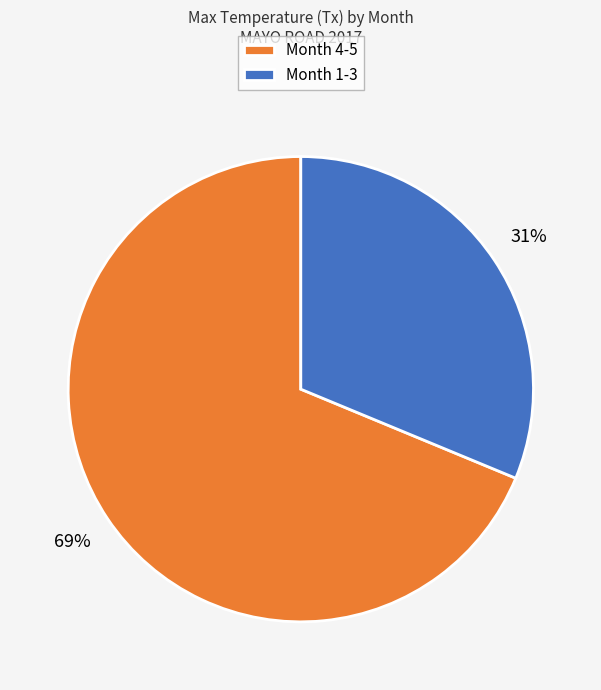

How many segments does this pie chart have?

2